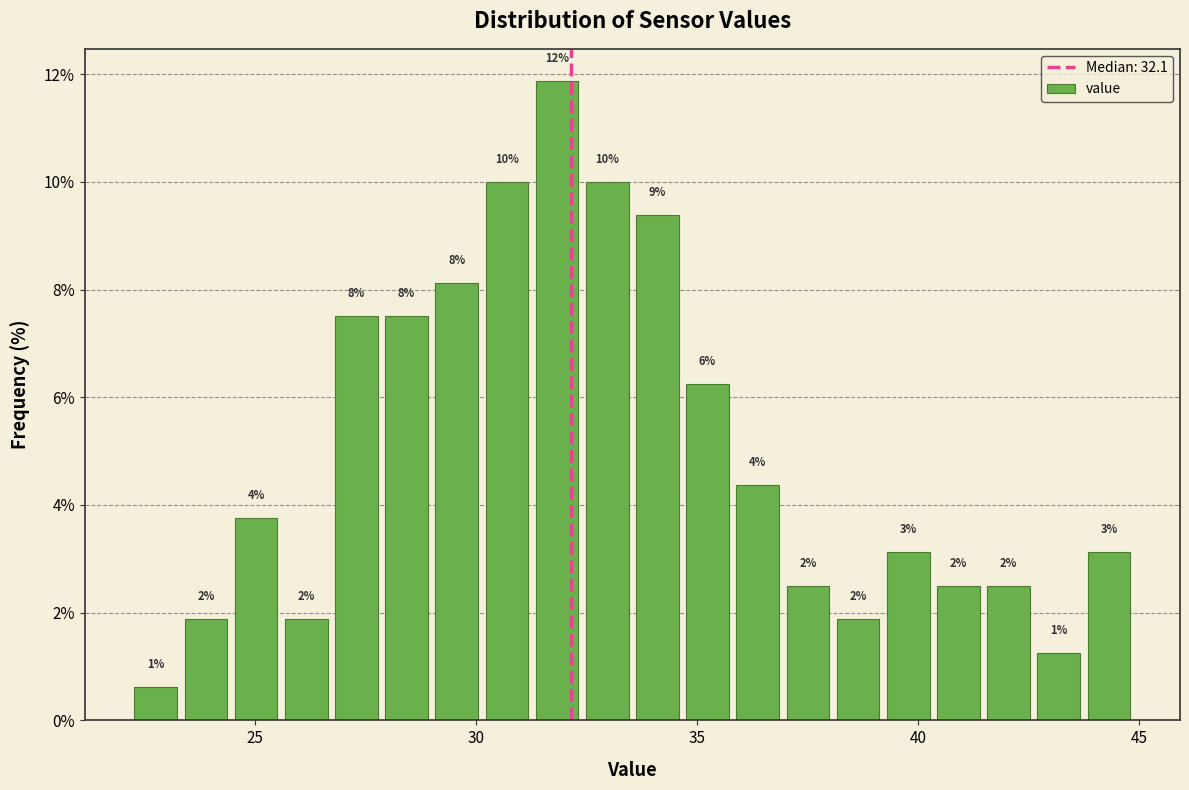

Around what value on the x-axis is the tallest bar? Give the approximate position of its centre, as read against the axis.

32.0